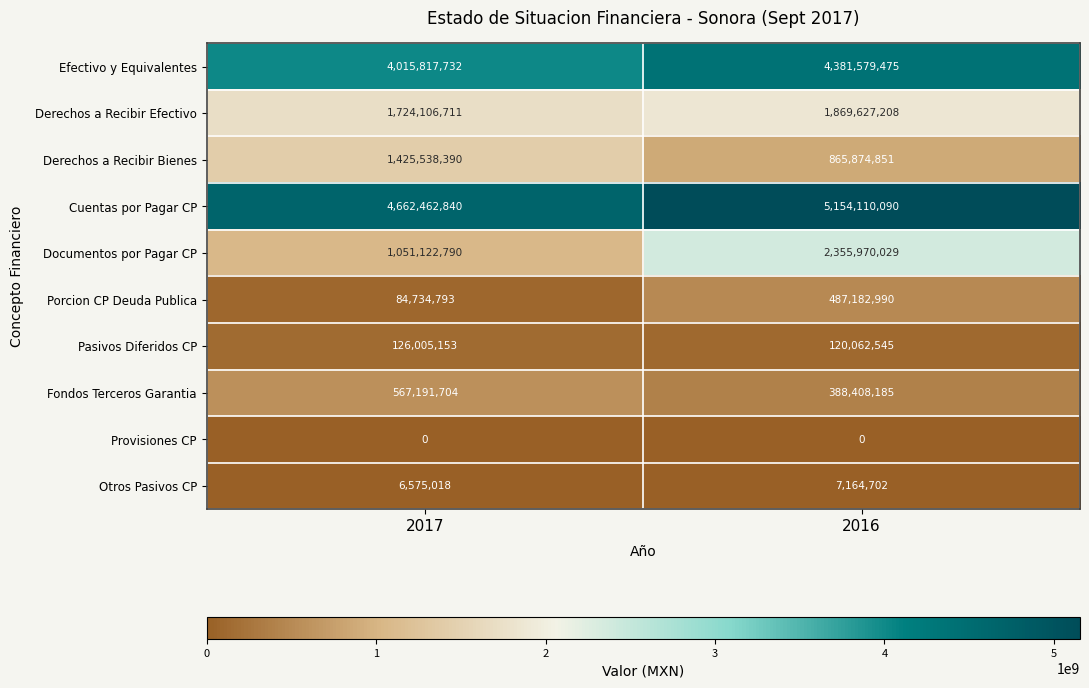

Is it true that Fondos Terceros Garantia equals 388408185 at 2016?

True